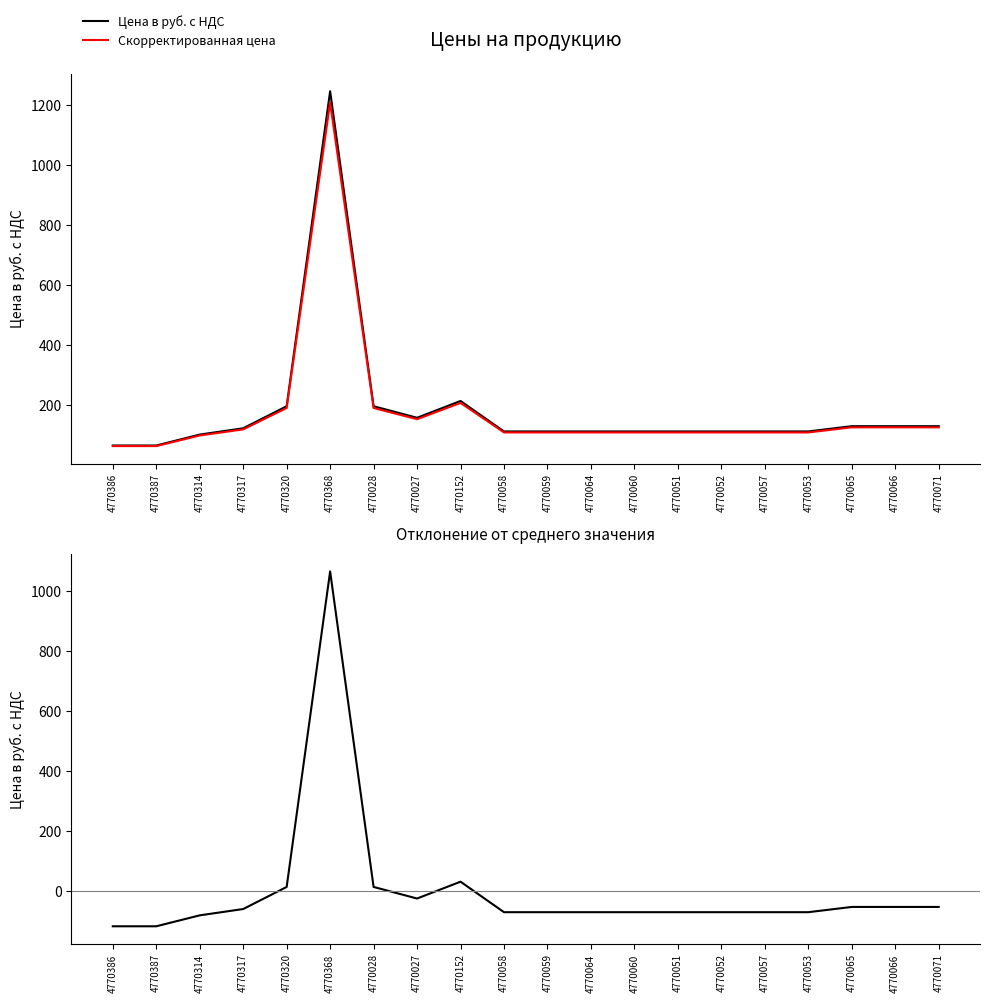

True or false: Отклонение от среднего and Цена в руб. с НДС intersect in this chart.

False